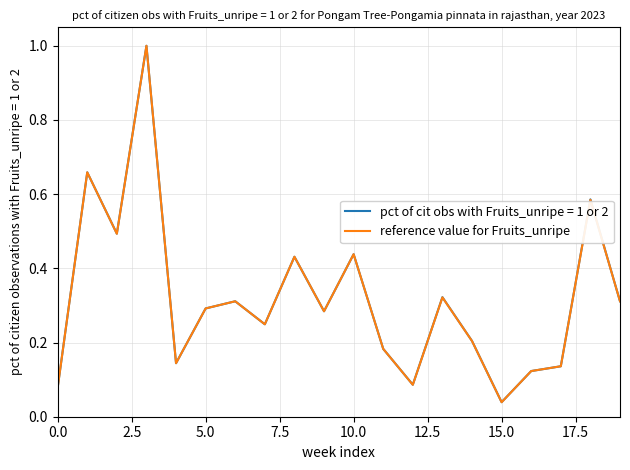

What is the greatest value displayed?

1.0